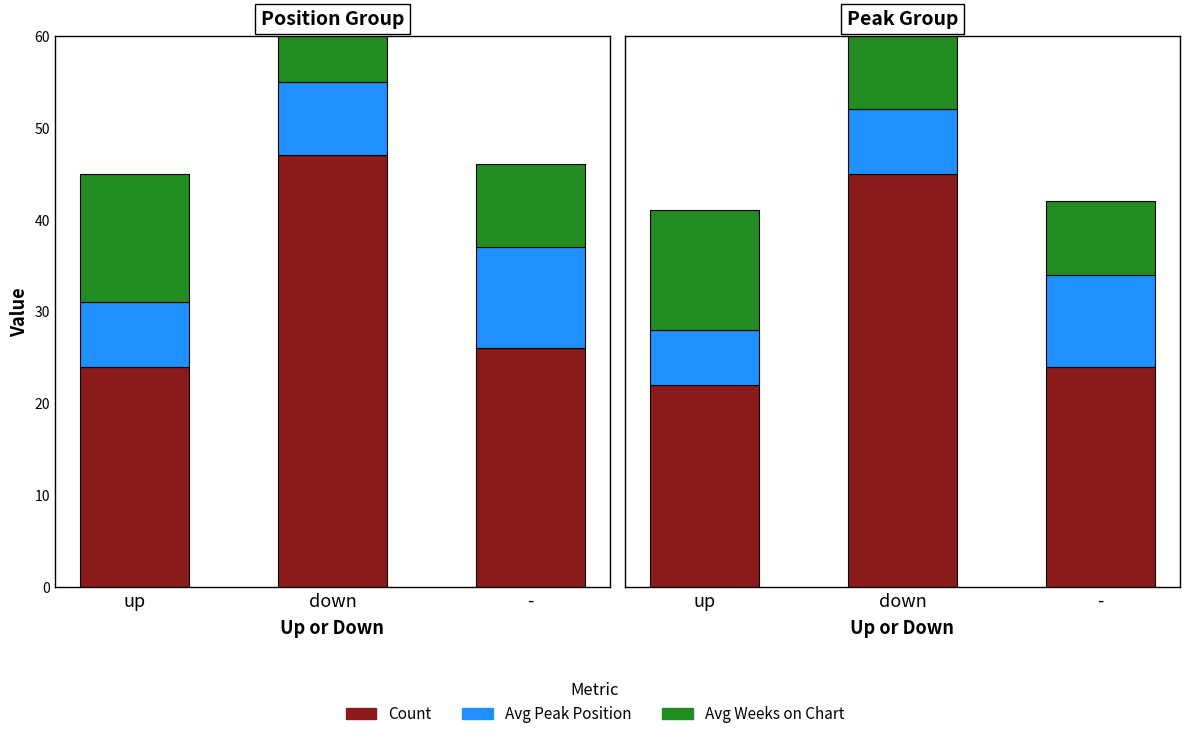

Where does the Avg Weeks on Chart series first go above 13?

down